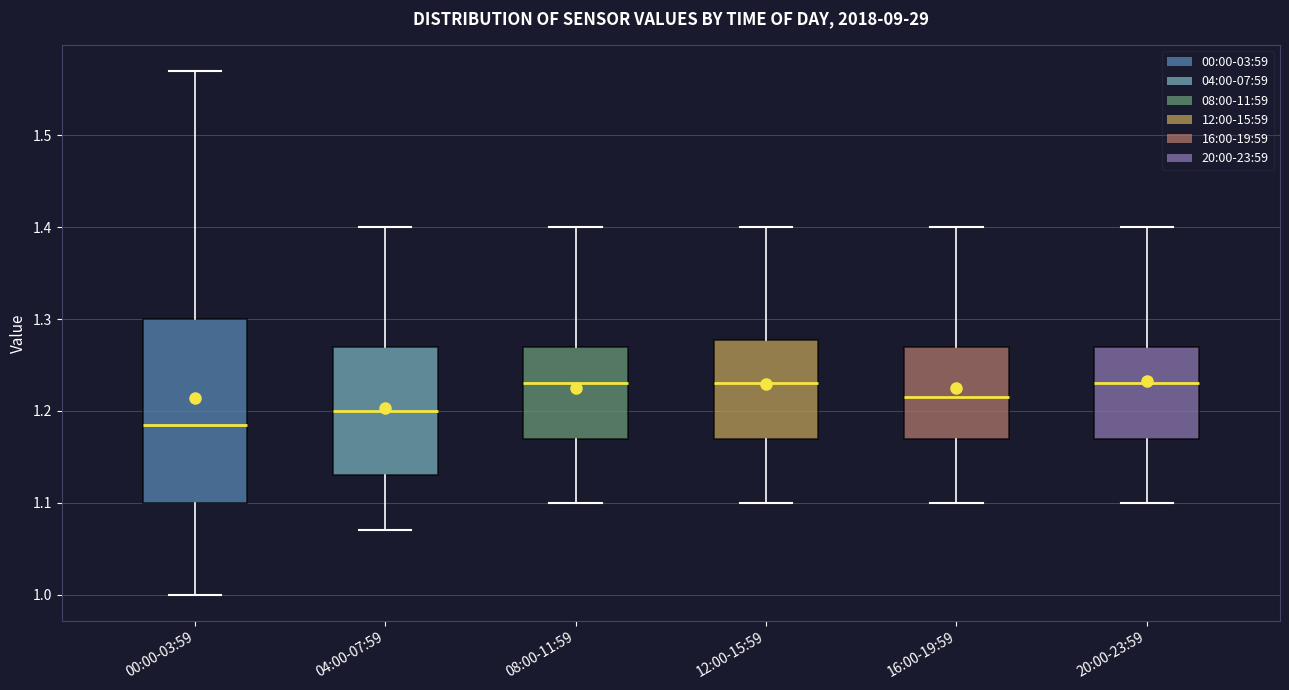

Which box's median line is the lowest?

00:00-03:59